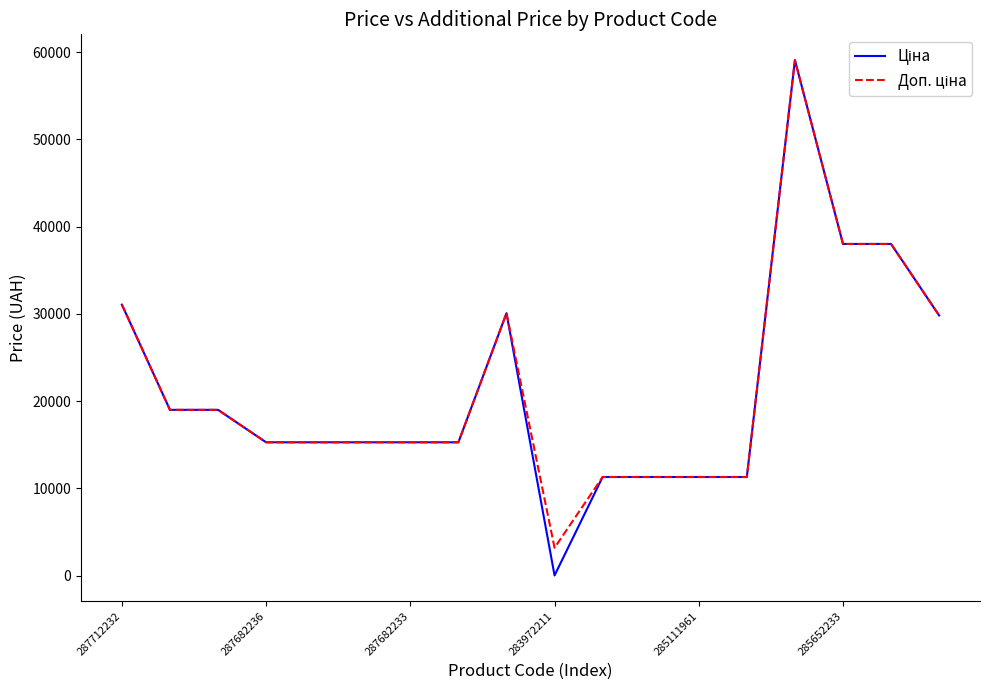

Where is Ціна nearest to the value 29553?

17